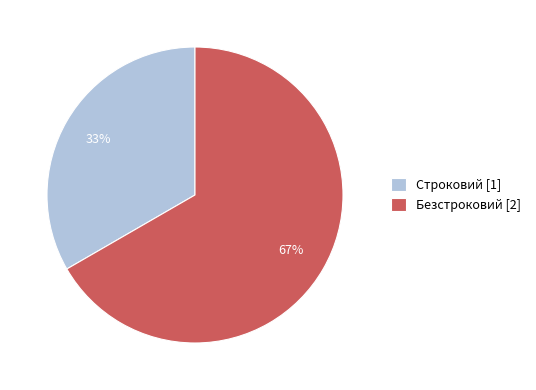

How many segments does this pie chart have?

2